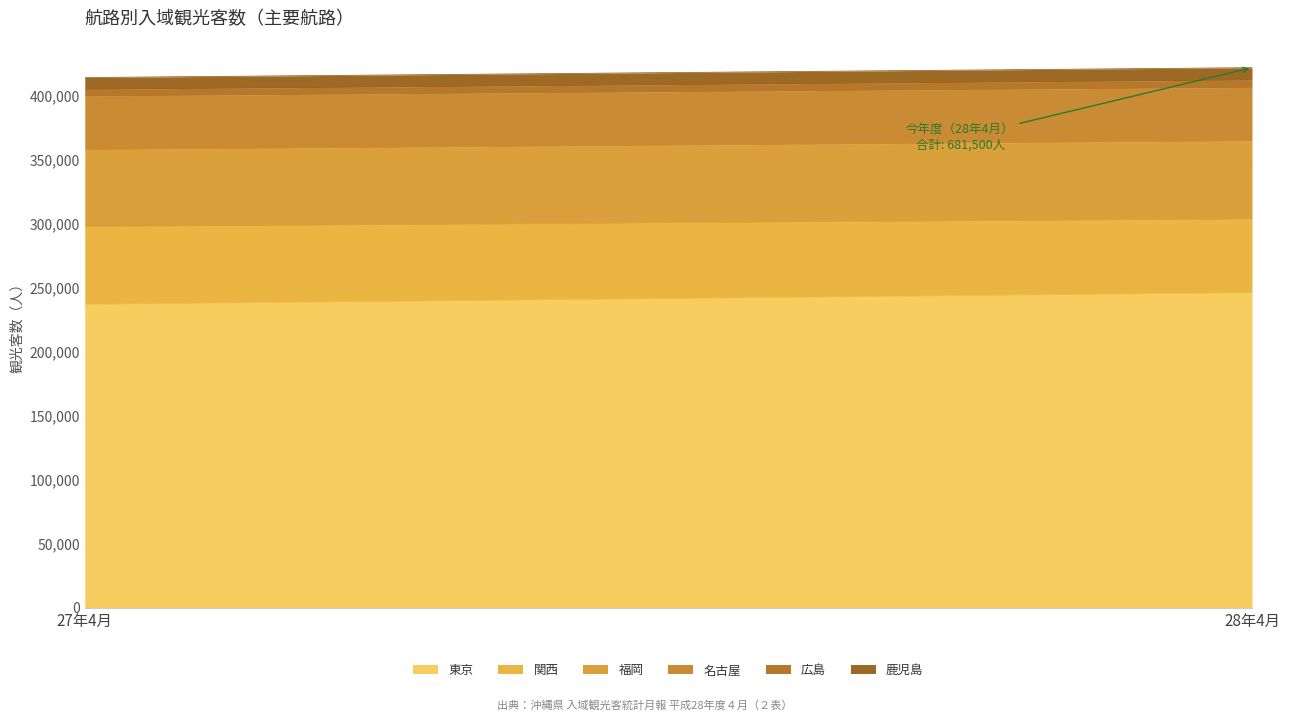

At how many categories does at least one series exceed 87533?

2